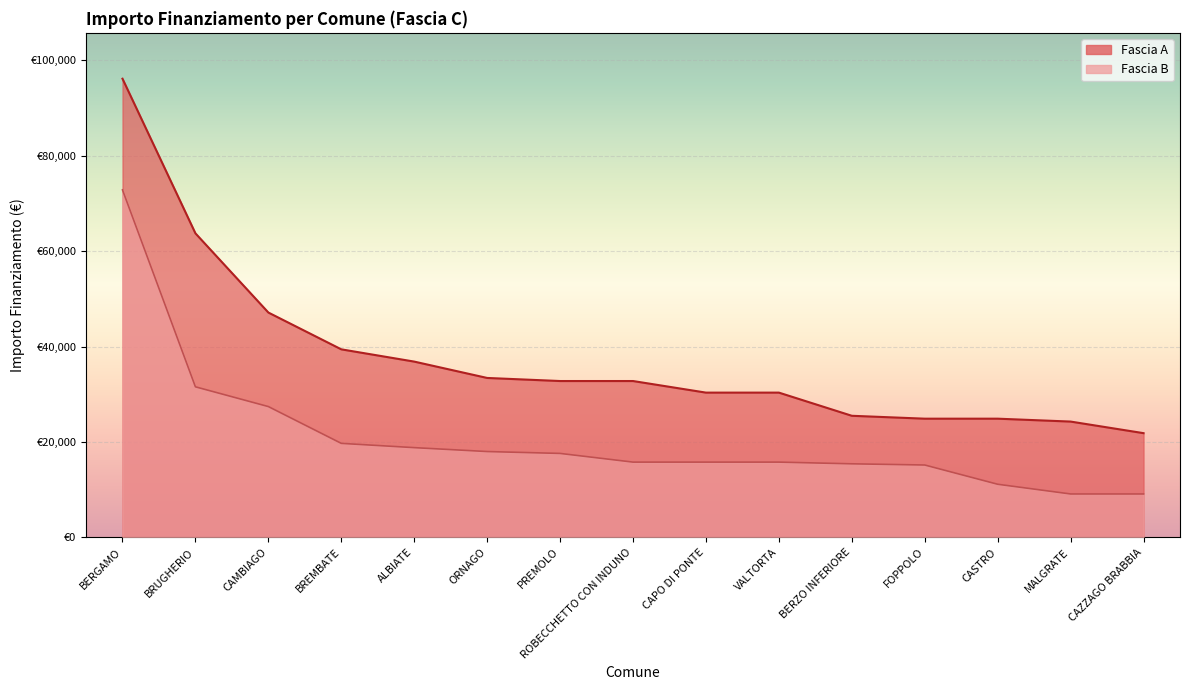

What is the difference between the highest and lowest values at BREMBATE?

19711